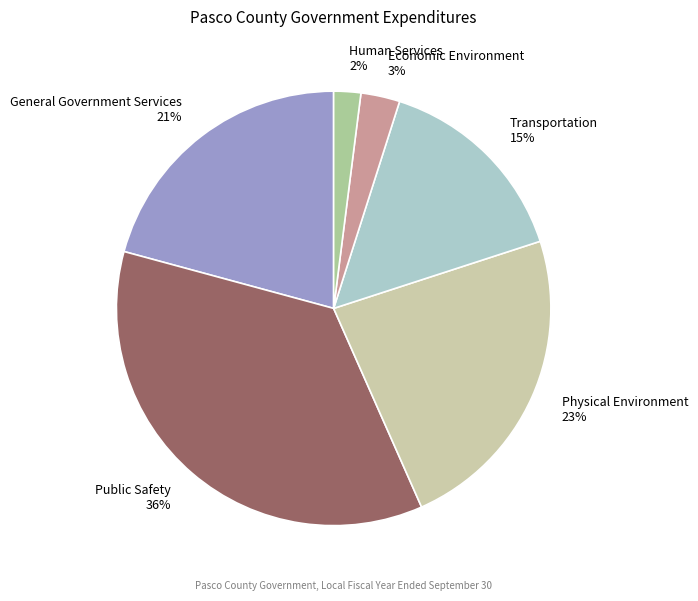

Is the sum of Transportation and General Government Services greater than half?

No